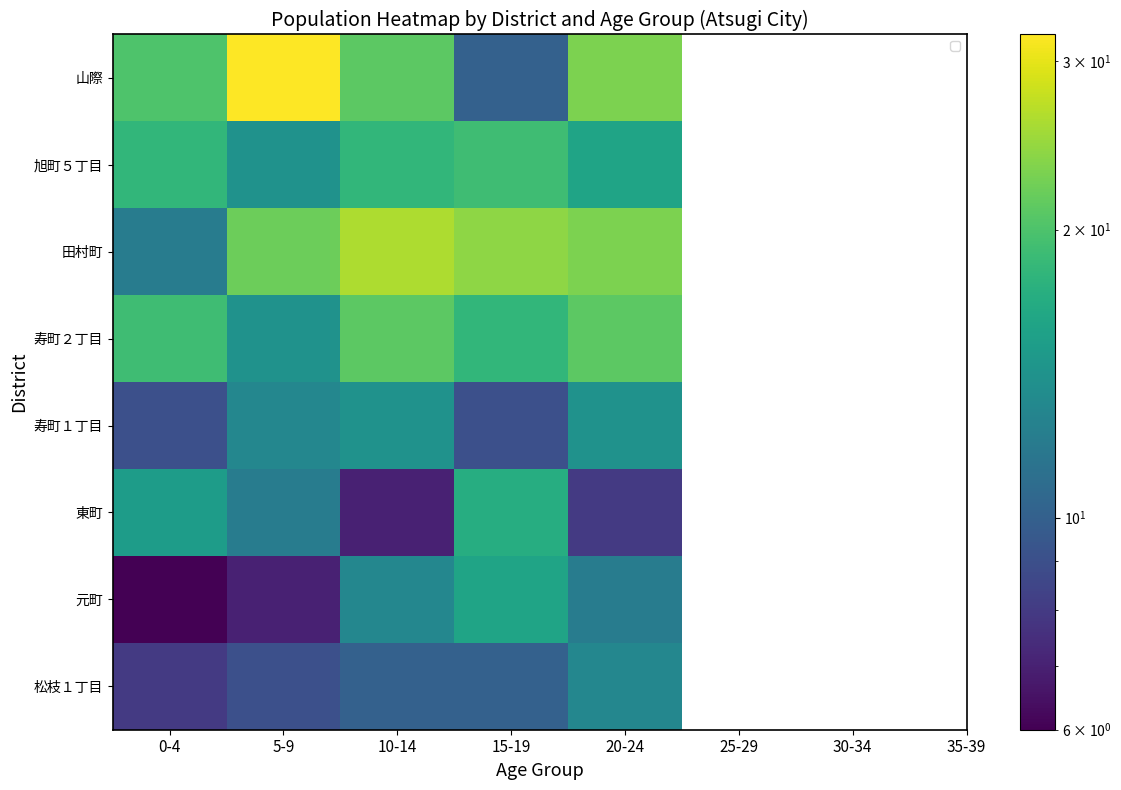

What is the spread (max minus min) of values at 15-19?

15